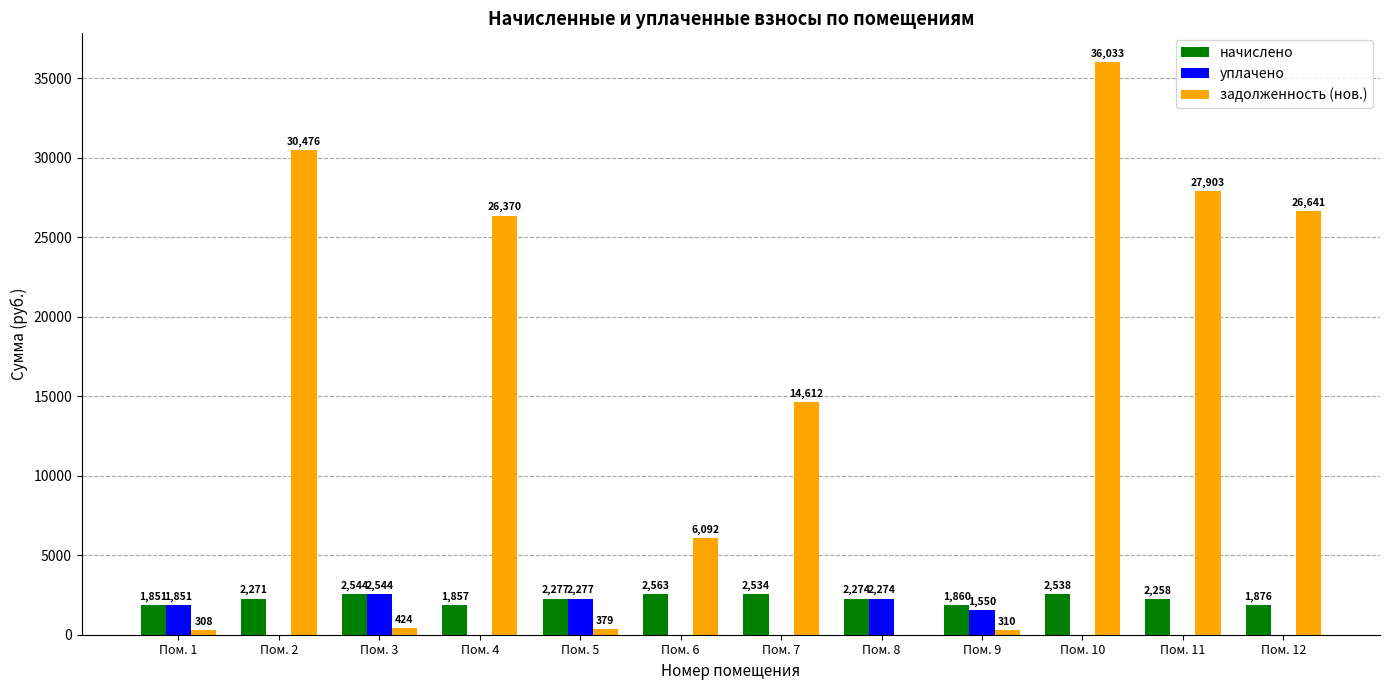

The задолженность (нов.) series shows 37060.3 at Пом. 4. True or false?

False